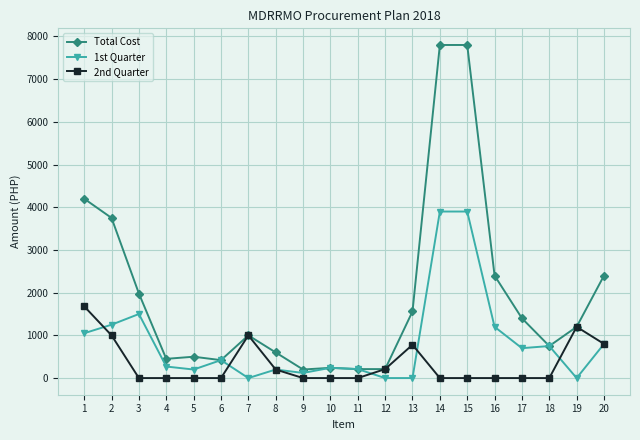

Which series has the widest spread of values?

Total Cost